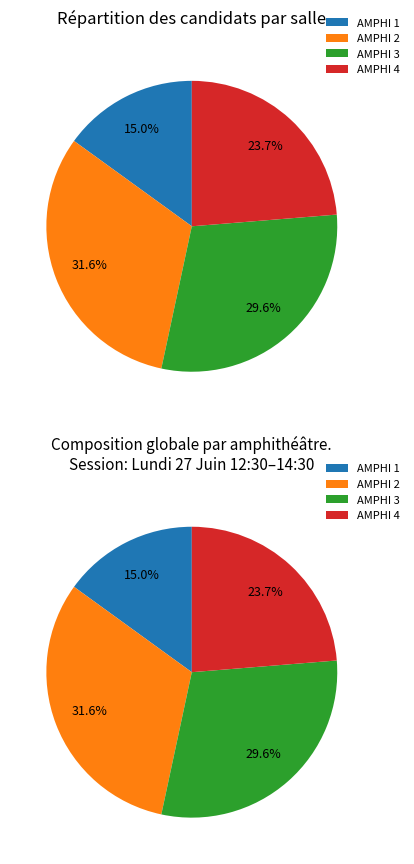

To the nearest percent, what portion does AMPHI 4 represent?

24%